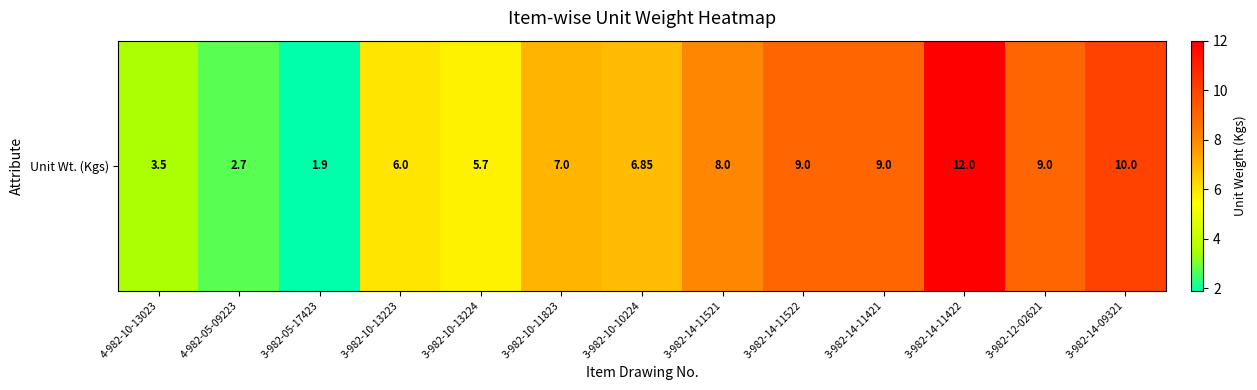

How many values are below 7?

6